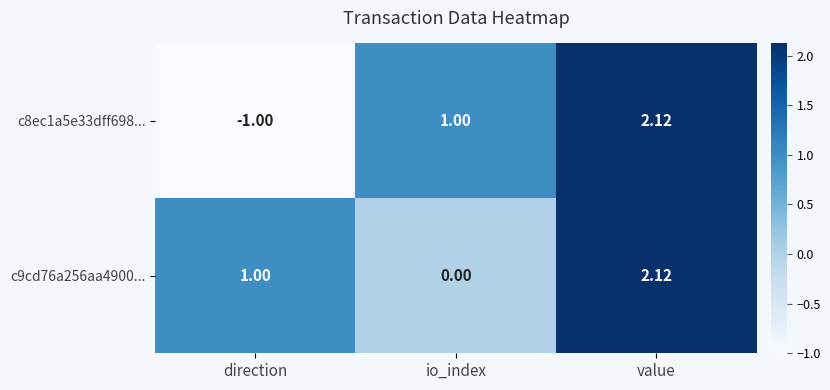

Which series has the largest range (max minus min)?

c8ec1a5e33dff698...